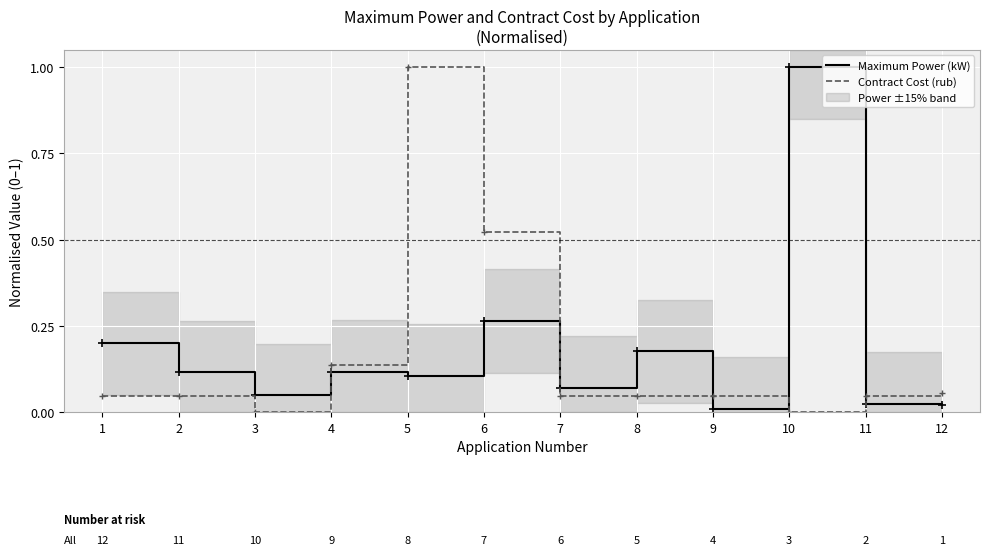

Reading right to left, list all the values displayed in this chart.

Maximum Power (kW): 0.0	0.0	1.0	0.0	0.2	0.1	0.3	0.1	0.1	0.0	0.1	0.2
Contract Cost (rub): 0.1	0.0	0.0	0.0	0.0	0.0	0.5	1.0	0.1	0.0	0.0	0.0